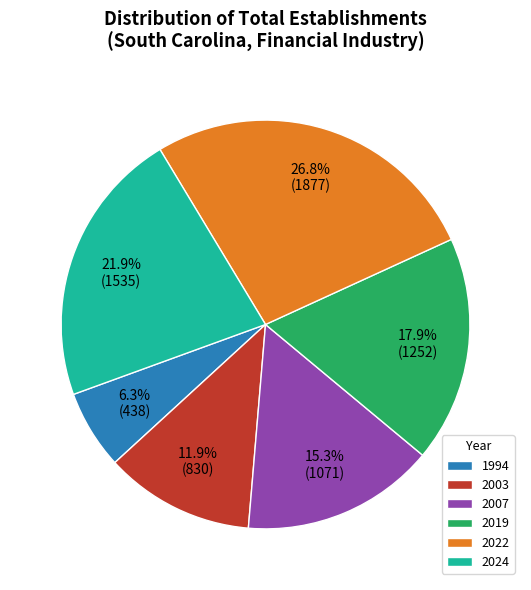

Does 2003 represent more than half of the total?

No